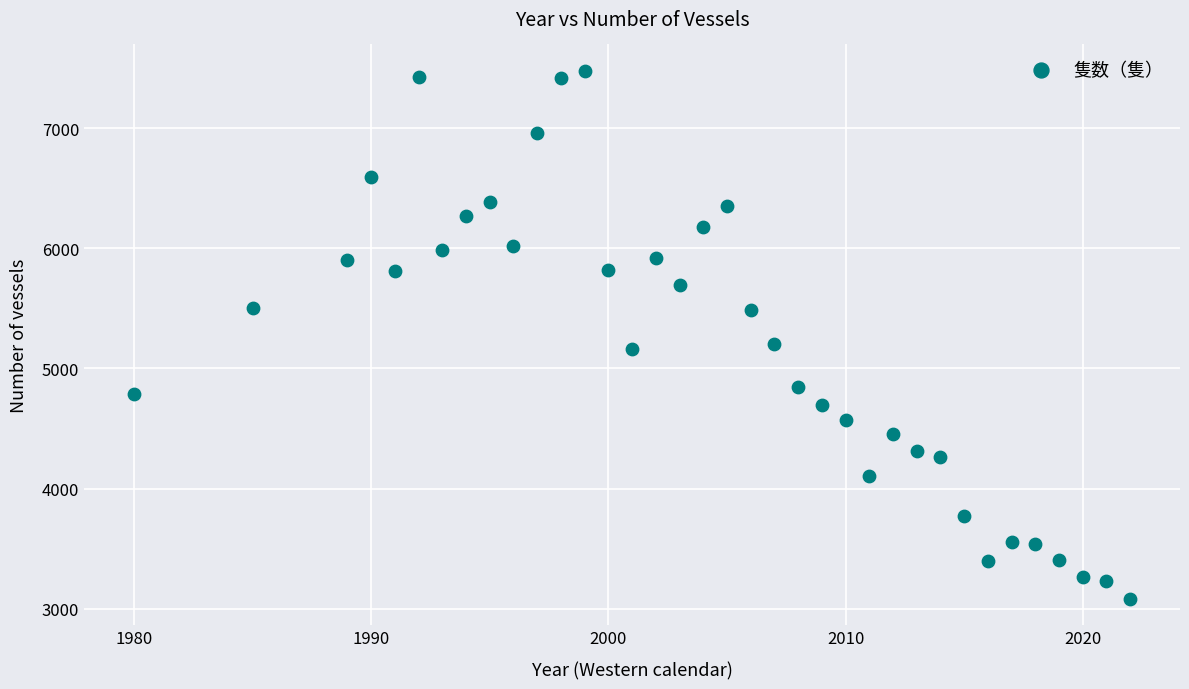

What is the range of Y values (max minus min)?

4395